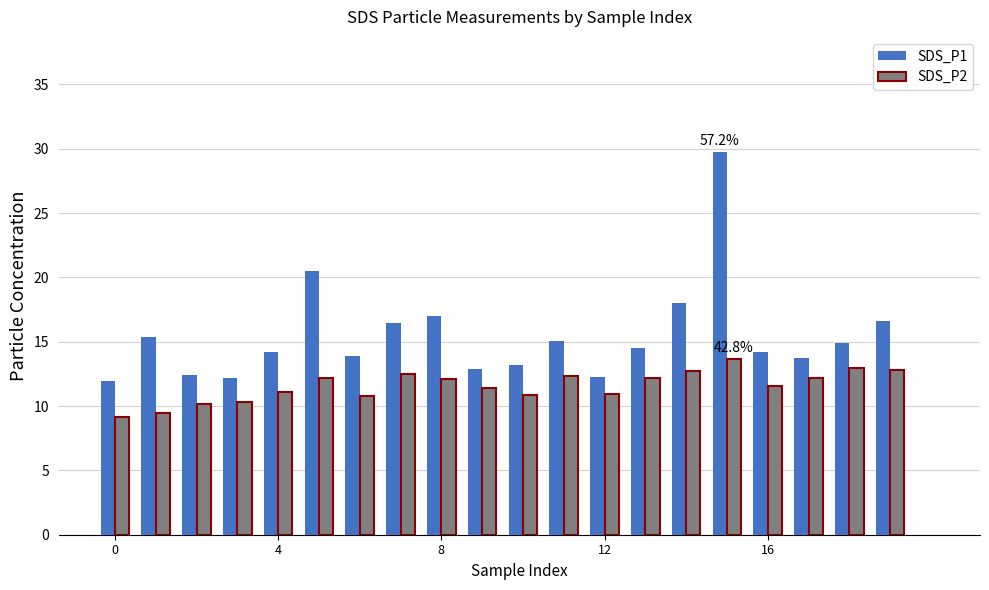

What is the minimum value for SDS_P1?

11.9